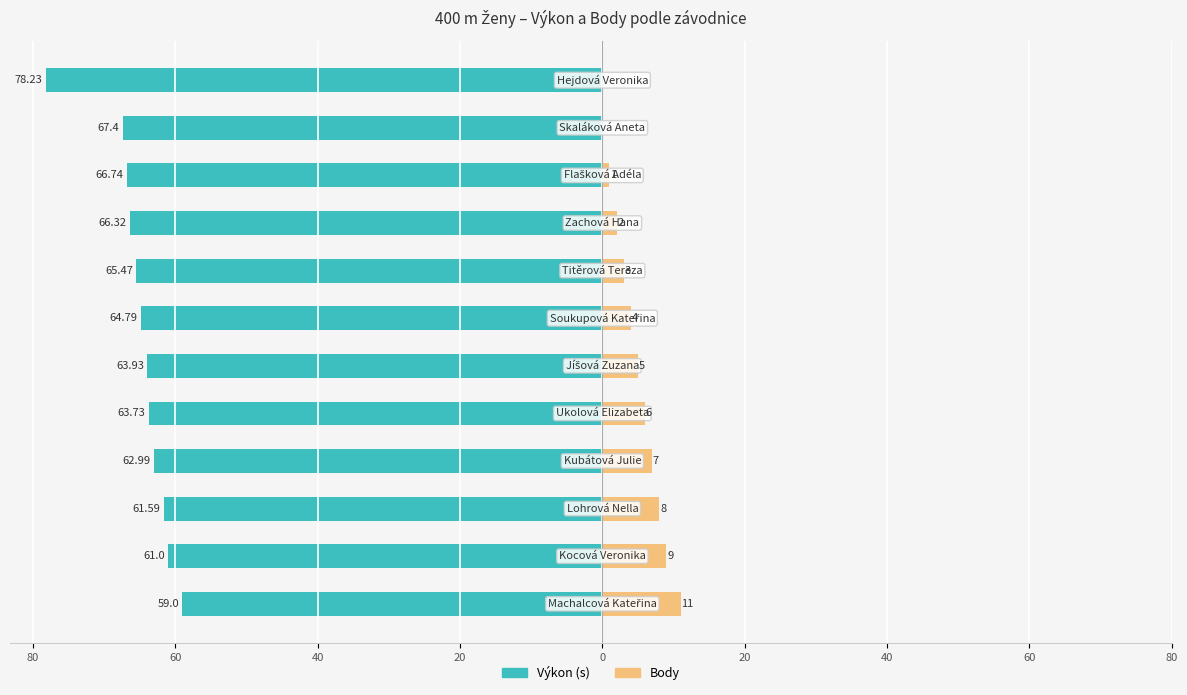

What are all the series names shown in the legend?

Výkon, Body